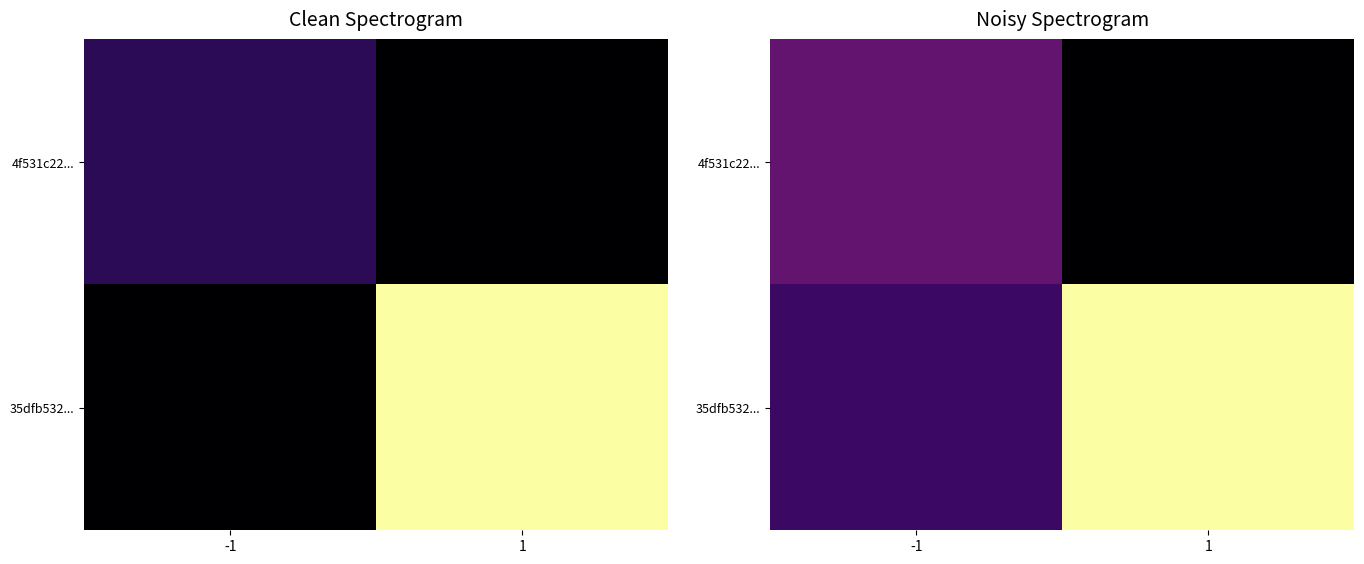

What is the highest value of the 35dfb532... series?

27.0